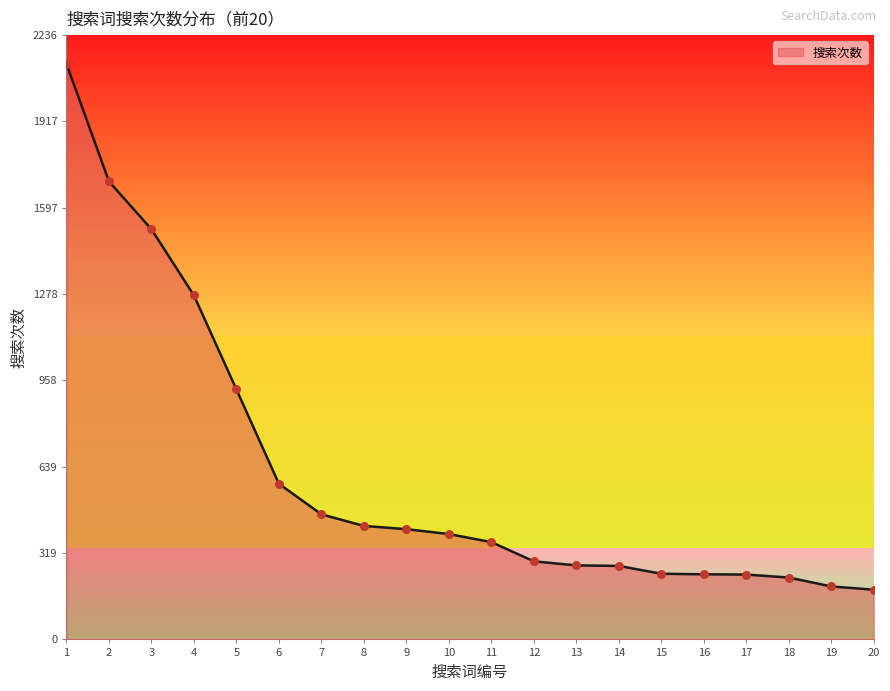

Which has a higher value, 10 or 4?

4